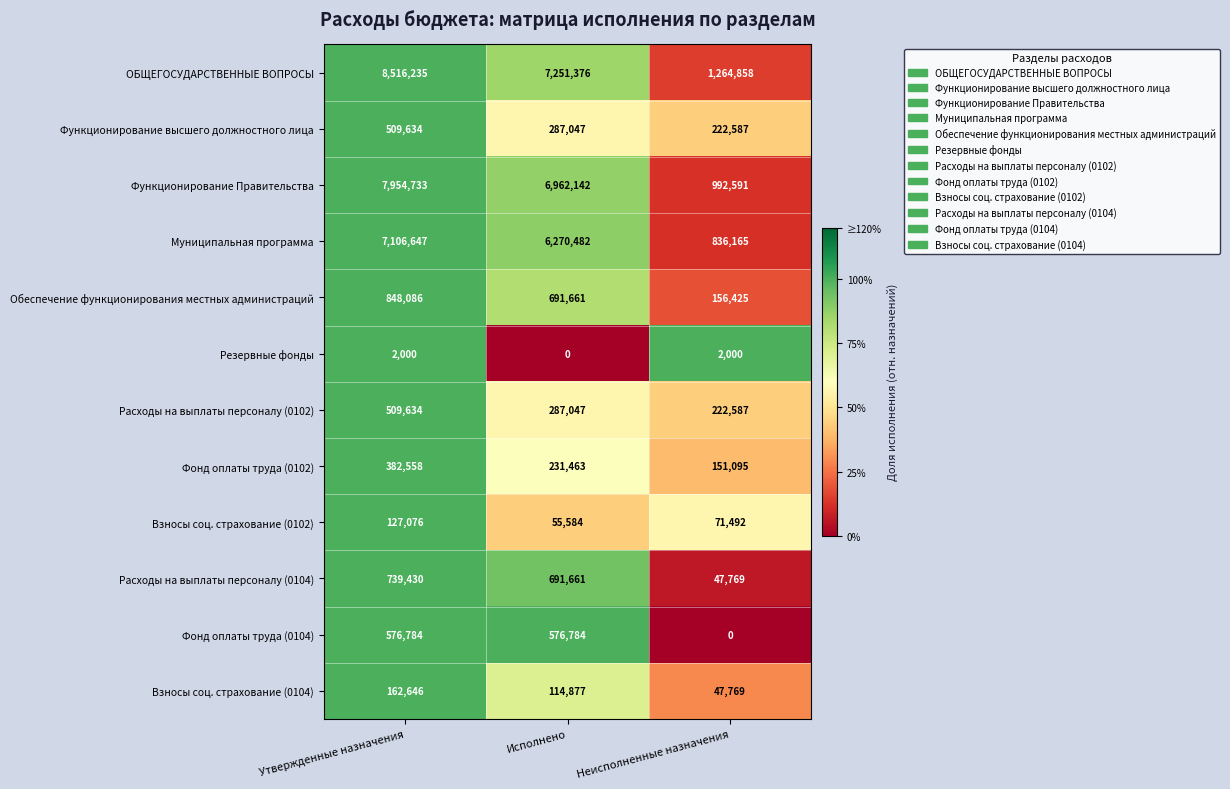

Which series has the largest range (max minus min)?

ОБЩЕГОСУДАРСТВЕННЫЕ ВОПРОСЫ